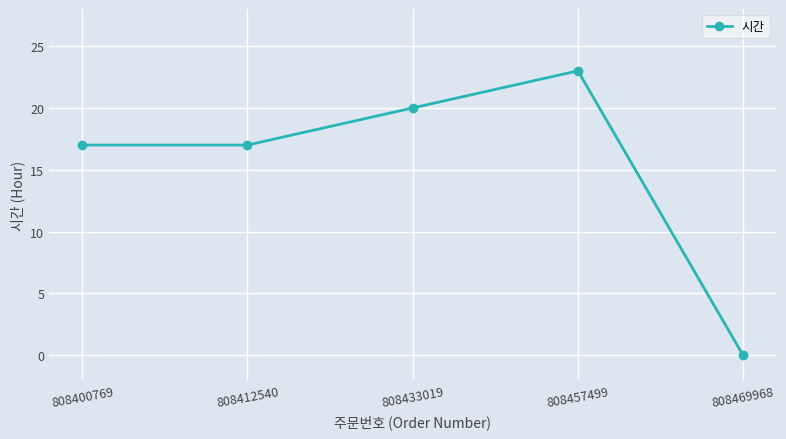

What is the value of the 1st point from the left?

17